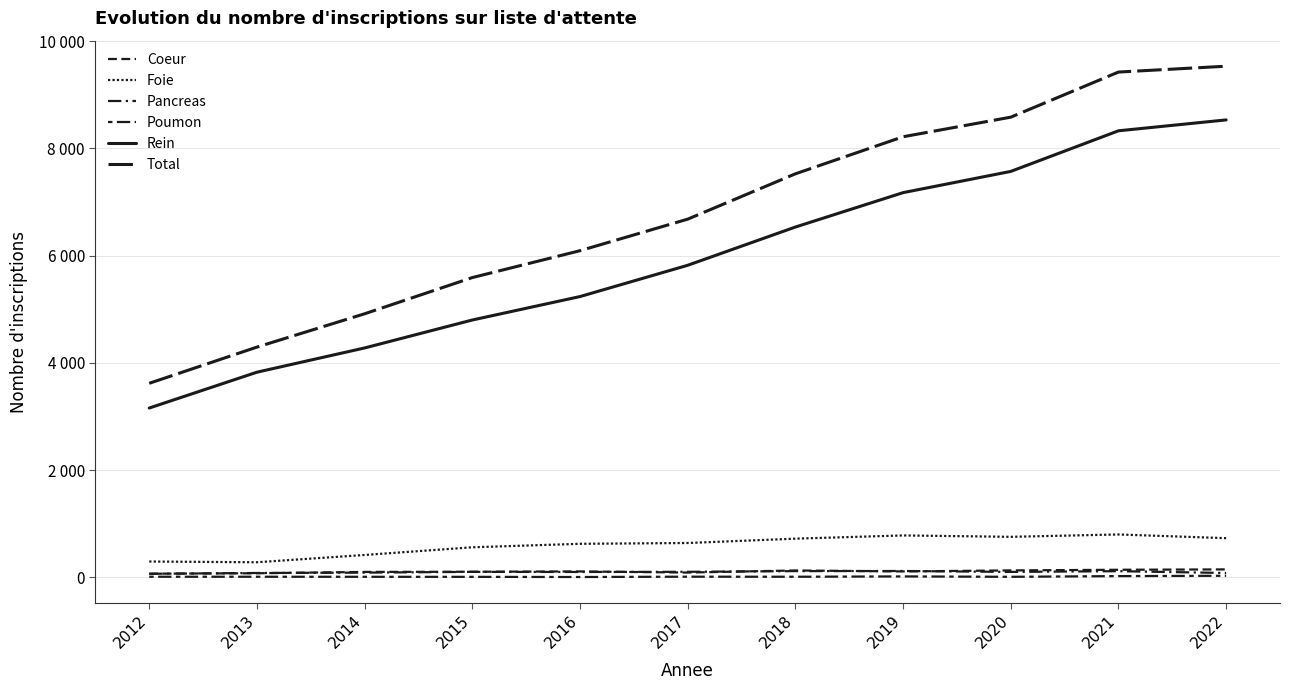

List the series in order of their peak value, lowest first.

Poumon, Pancreas, Coeur, Foie, Rein, Total